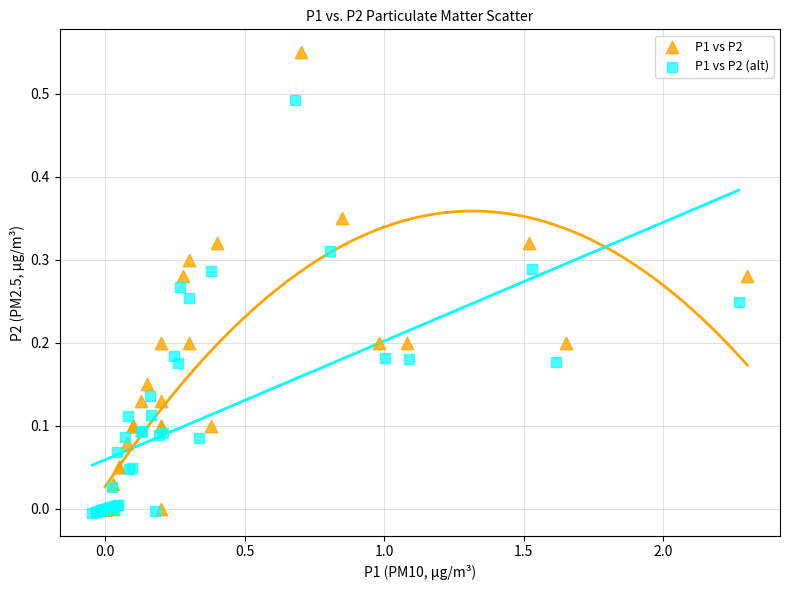

Which series contains the highest Y value?

P1 vs P2